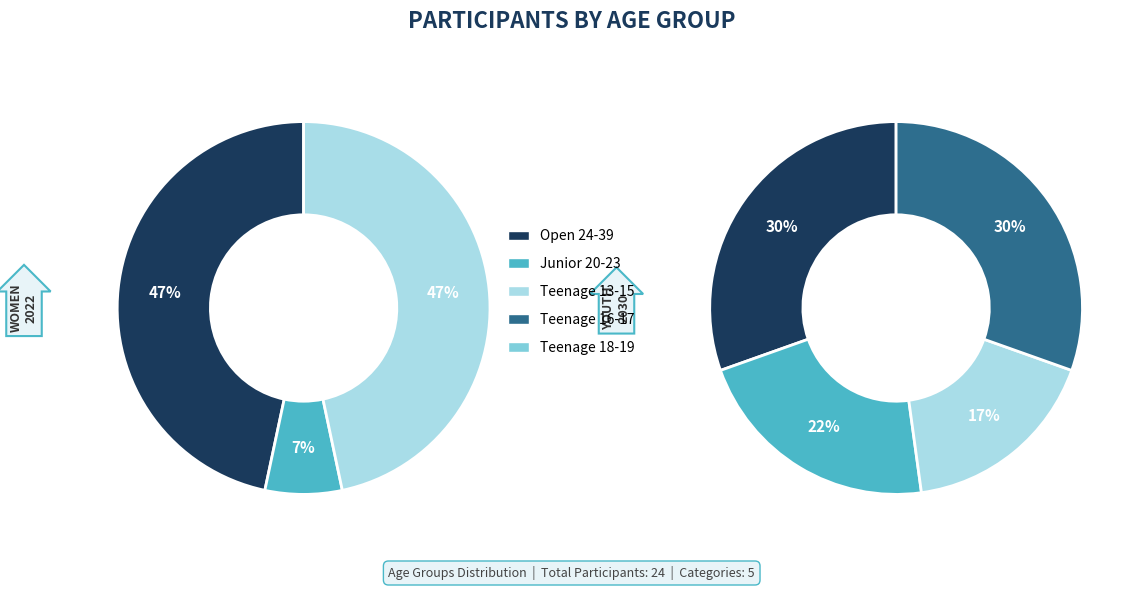

Count the number of slices in the pie.

5